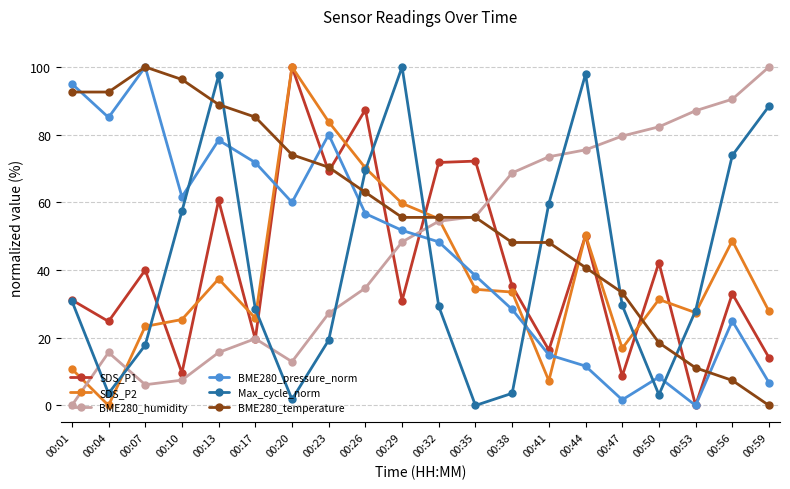

What is the highest value of the Max_cycle_norm series?

100.0